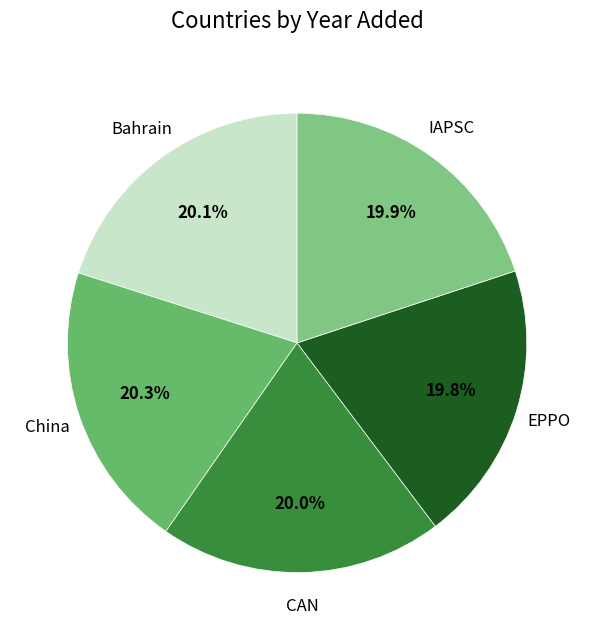

Does any single category account for the majority?

No